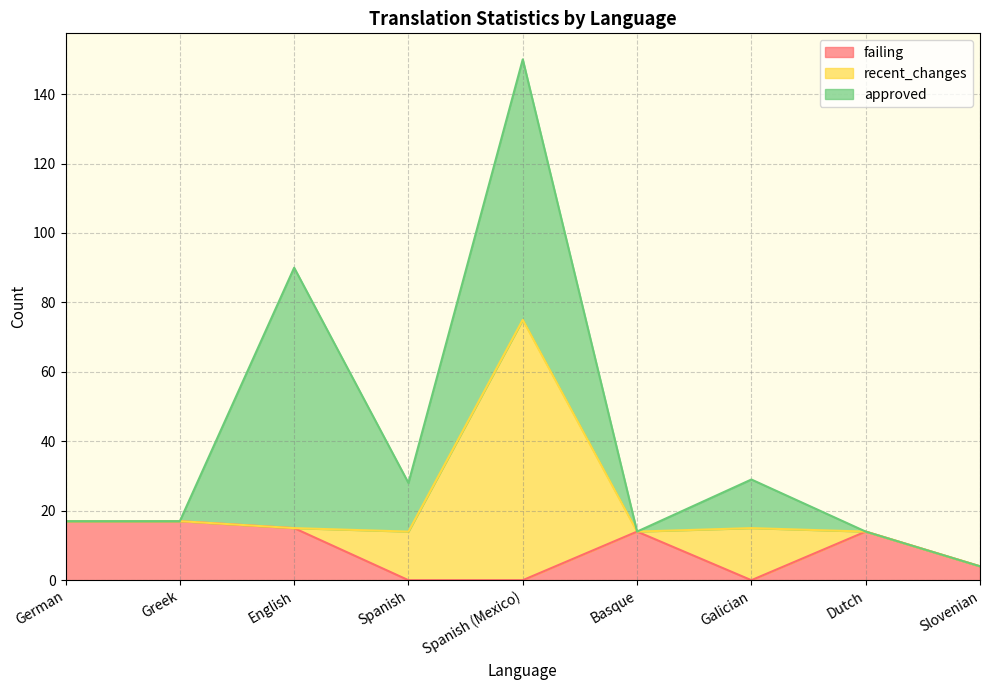

What are all the series names shown in the legend?

failing, recent_changes, approved